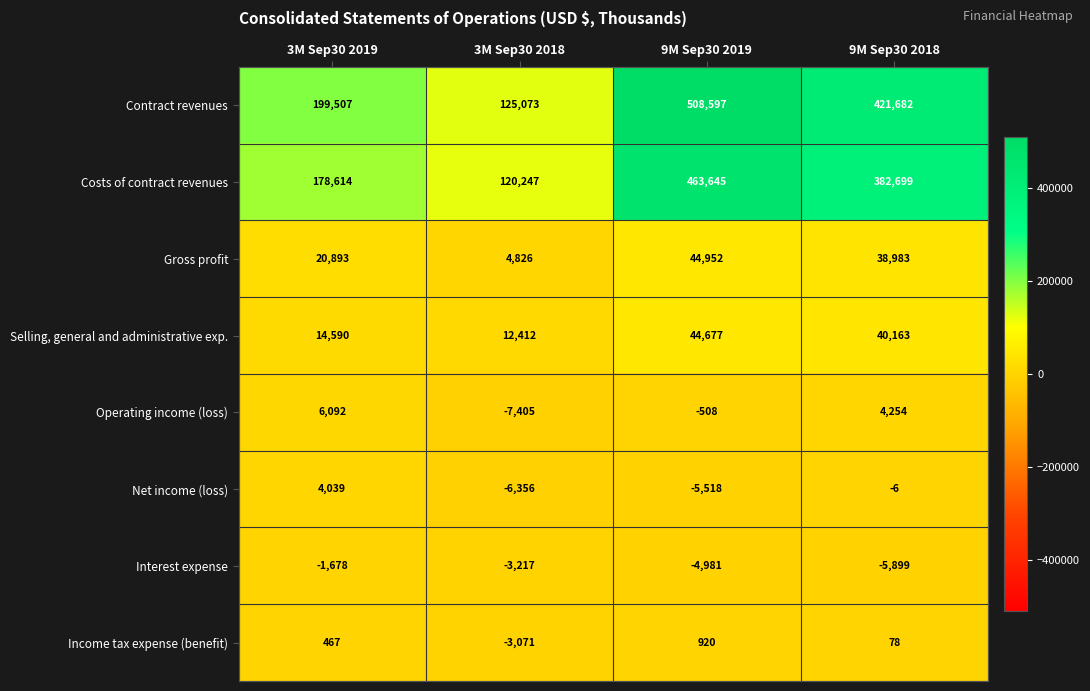

What is the total value across all series at 3M Sep30 2018?

242509